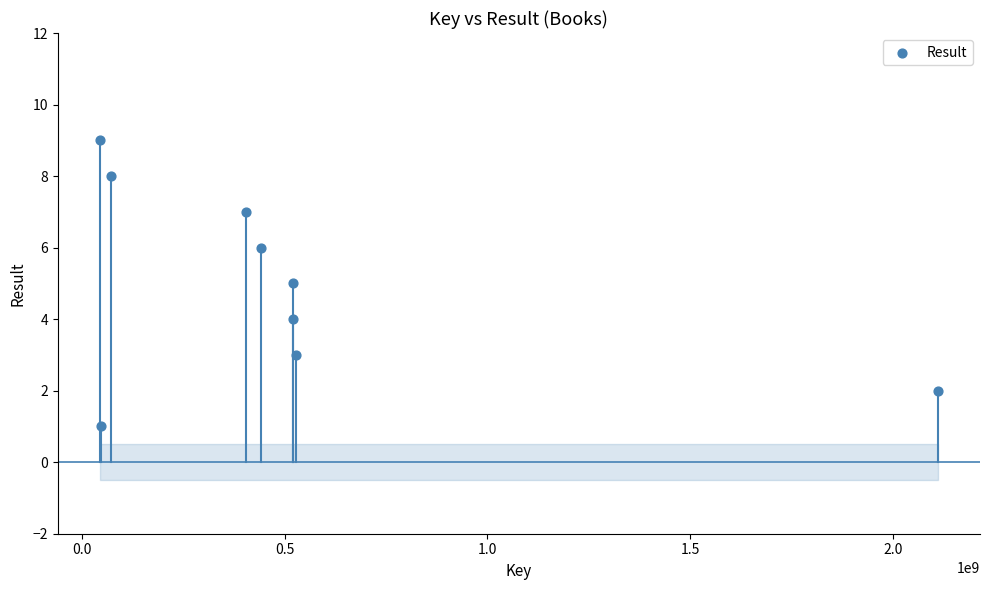

What is the range of X values (max minus min)?

2066476050